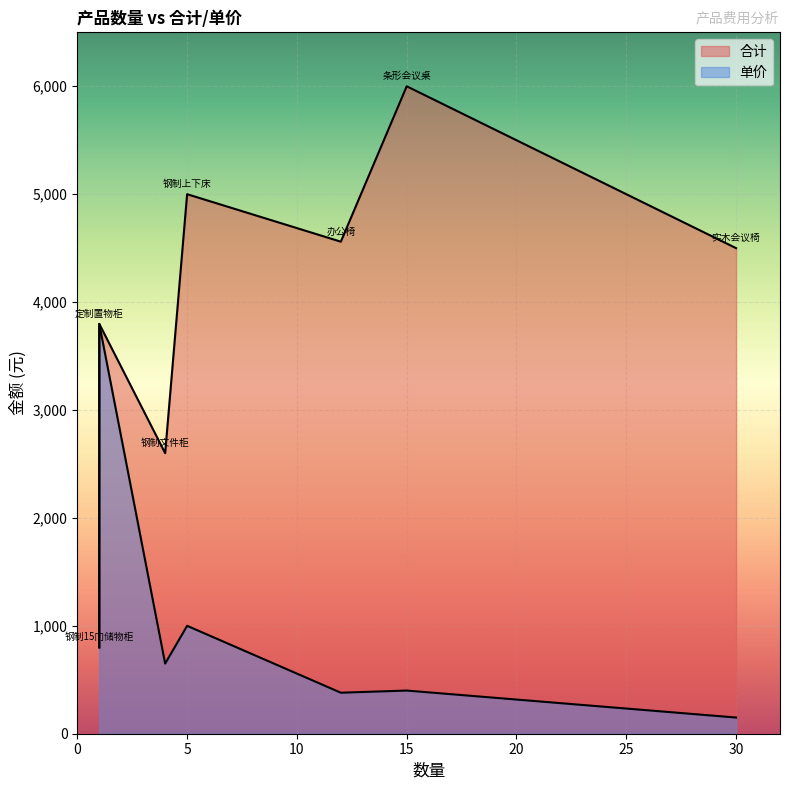

Which series has the widest spread of values?

合计